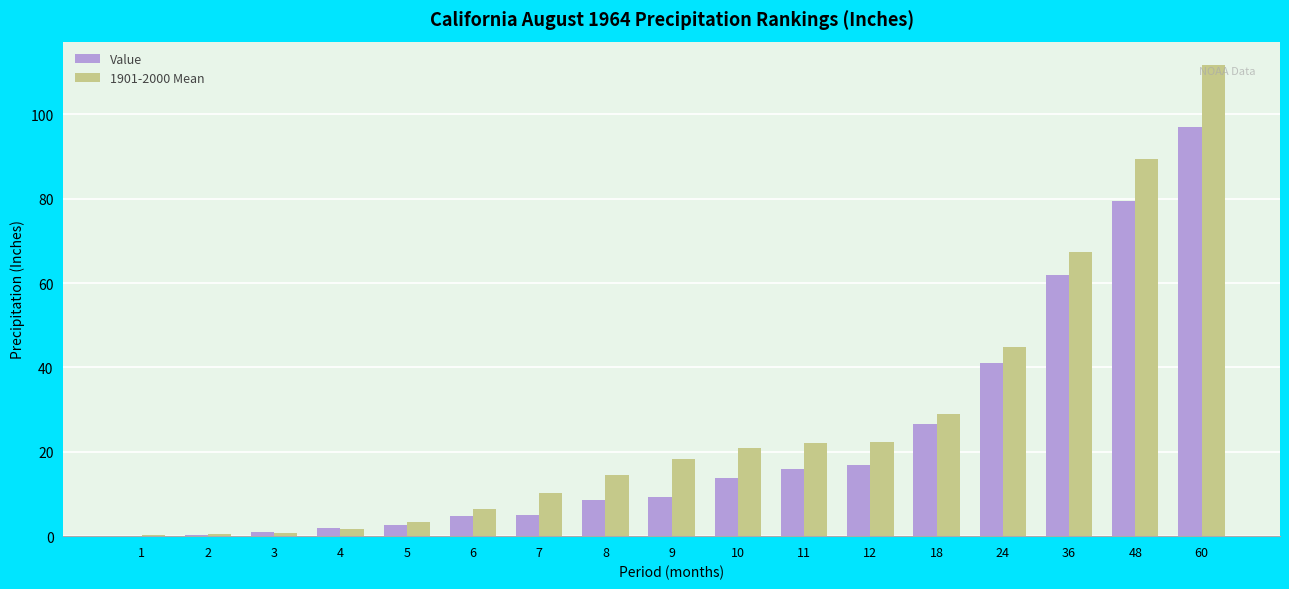

At which category is the sum across all series the highest?

60